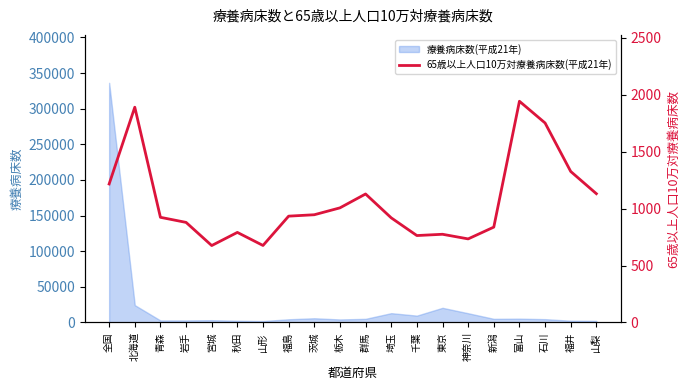

How many points are higher than both their immediate neighbors (excluding endpoints)?

5